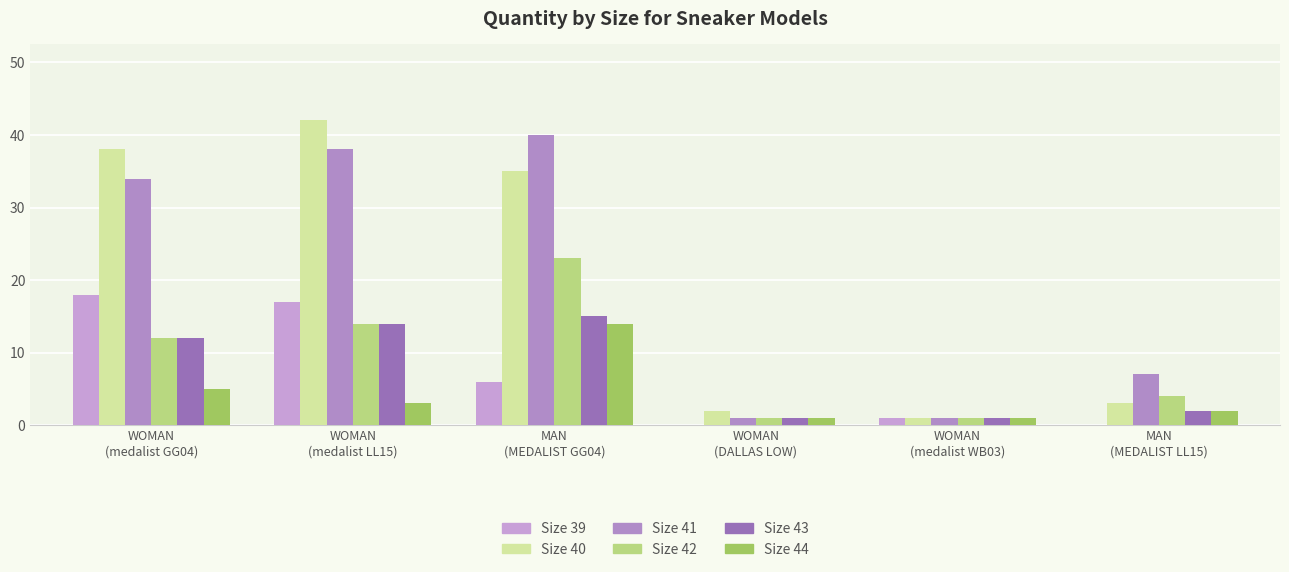

Between WOMAN
(medalist GG04) and MAN
(MEDALIST GG04), which series saw the biggest shift?

Size 39